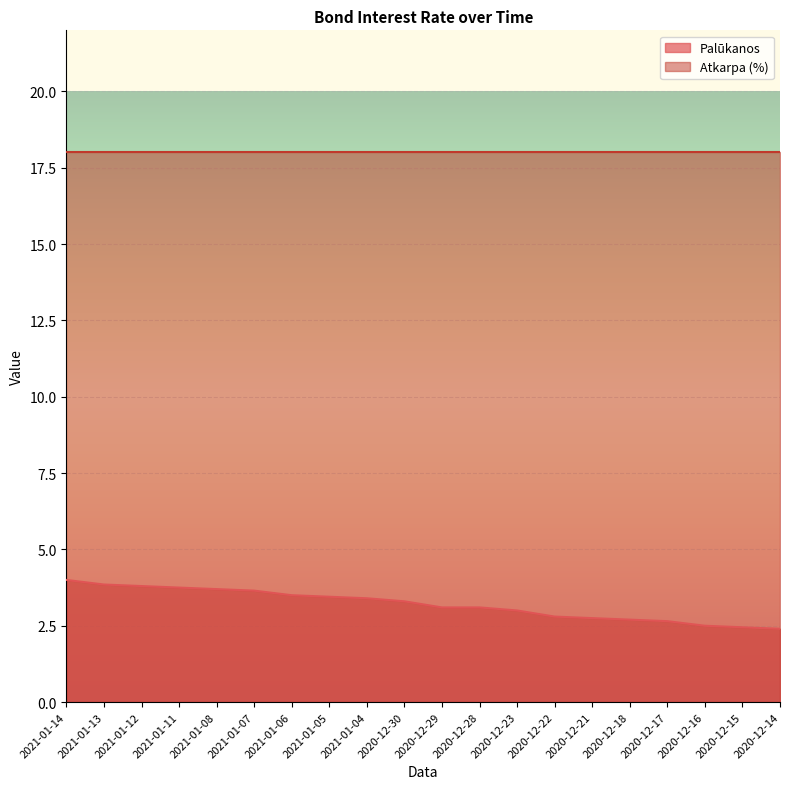

Which category has the highest value across all series?

2021-01-14